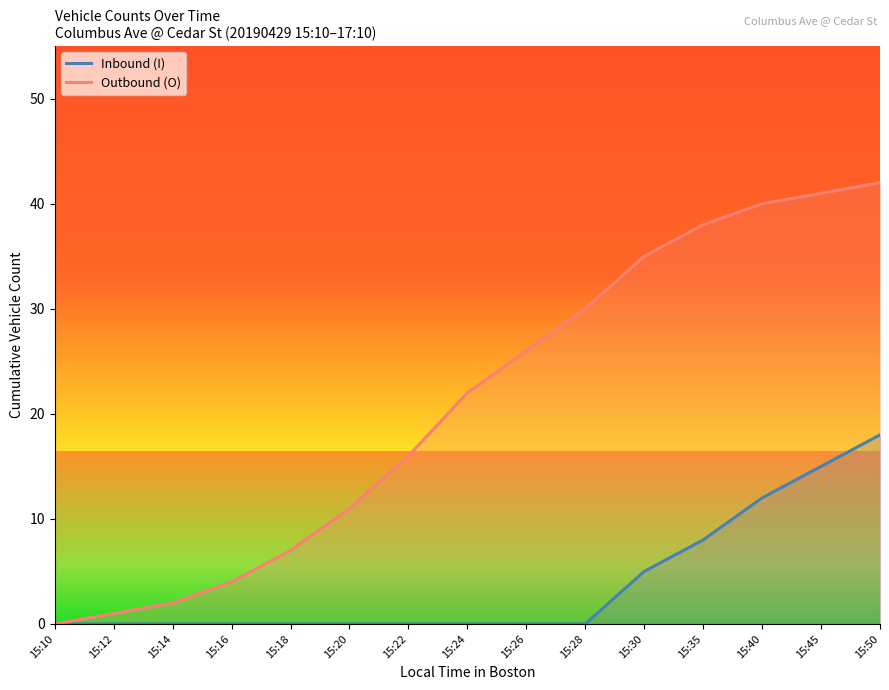

True or false: Outbound (O) and Inbound (I) intersect in this chart.

False